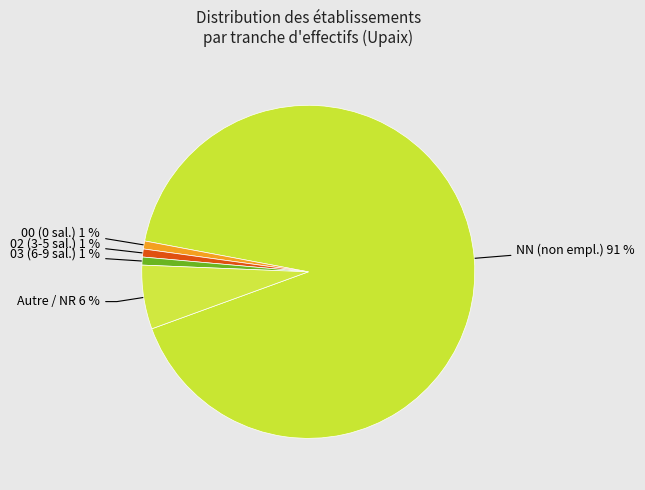

Combined, do 03 (6-9 sal.) 1 % and Autre / NR 6 % account for over 50%?

No